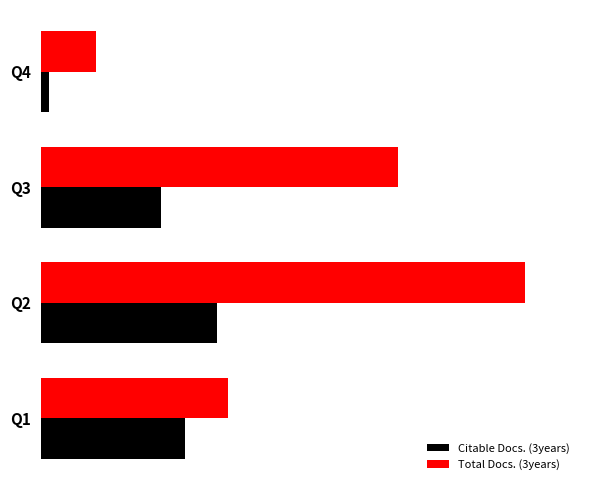

What are all the series names shown in the legend?

Citable Docs. (3years), Total Docs. (3years)